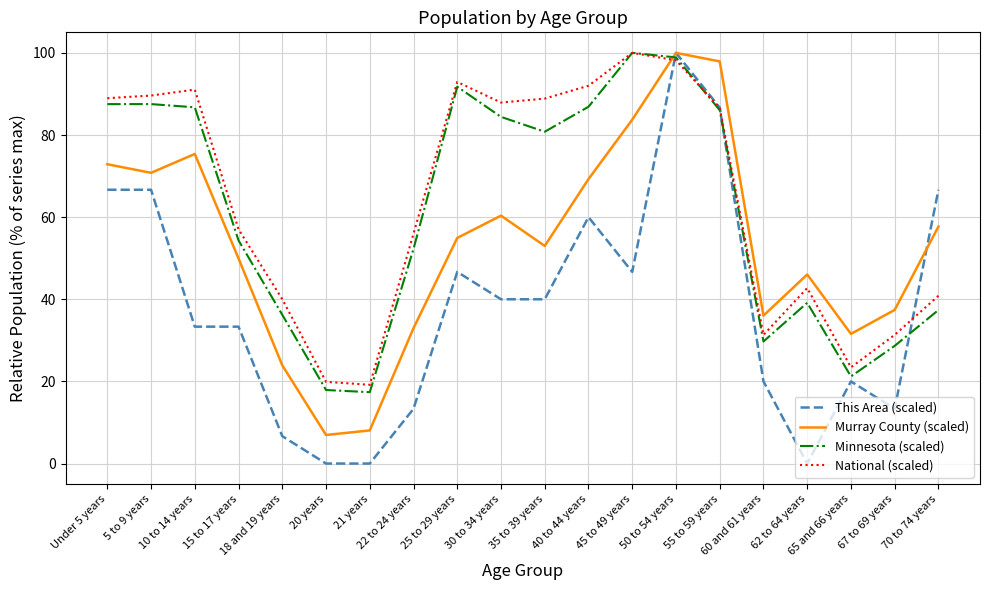

At which label does This Area (scaled) reach its peak?

50 to 54 years